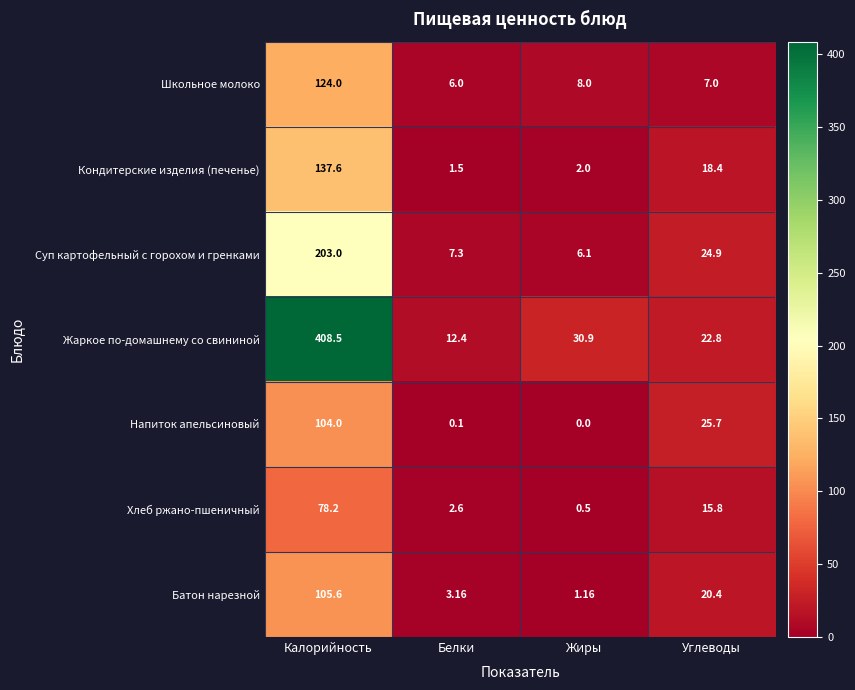

Which category has the lowest value across all series?

Жиры